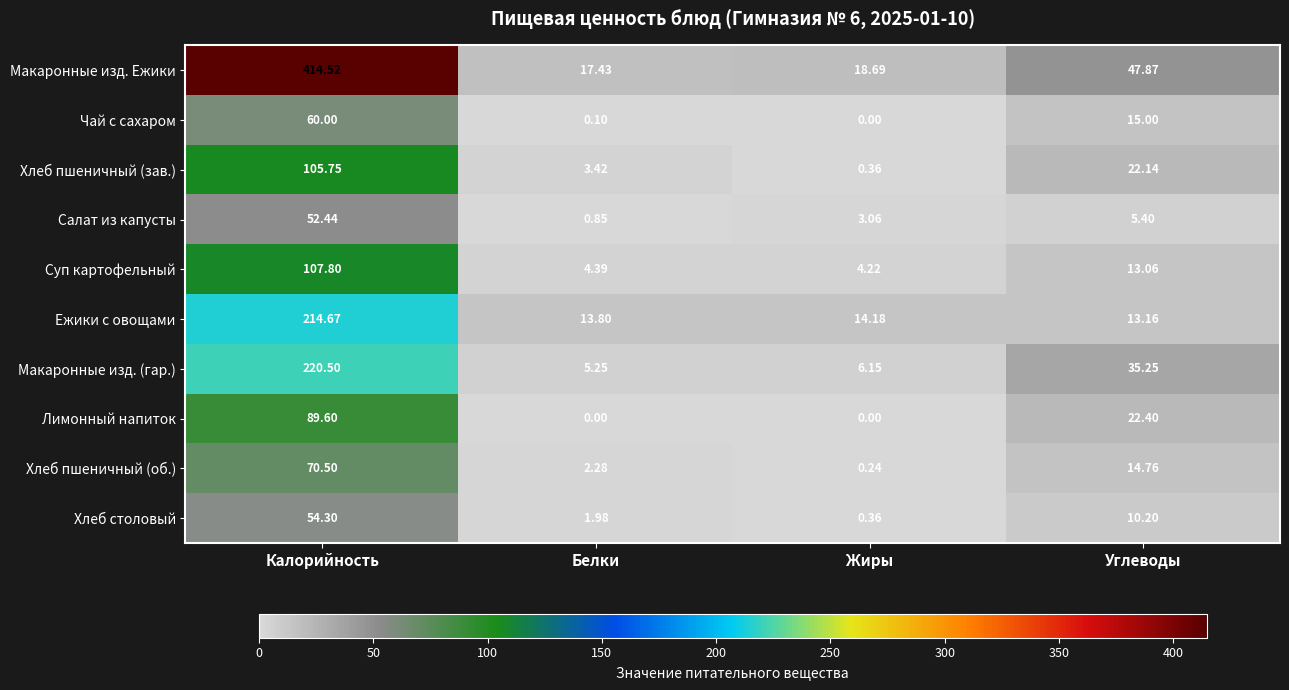

At which label is Хлеб пшеничный (зав.) closest to 53?

Углеводы